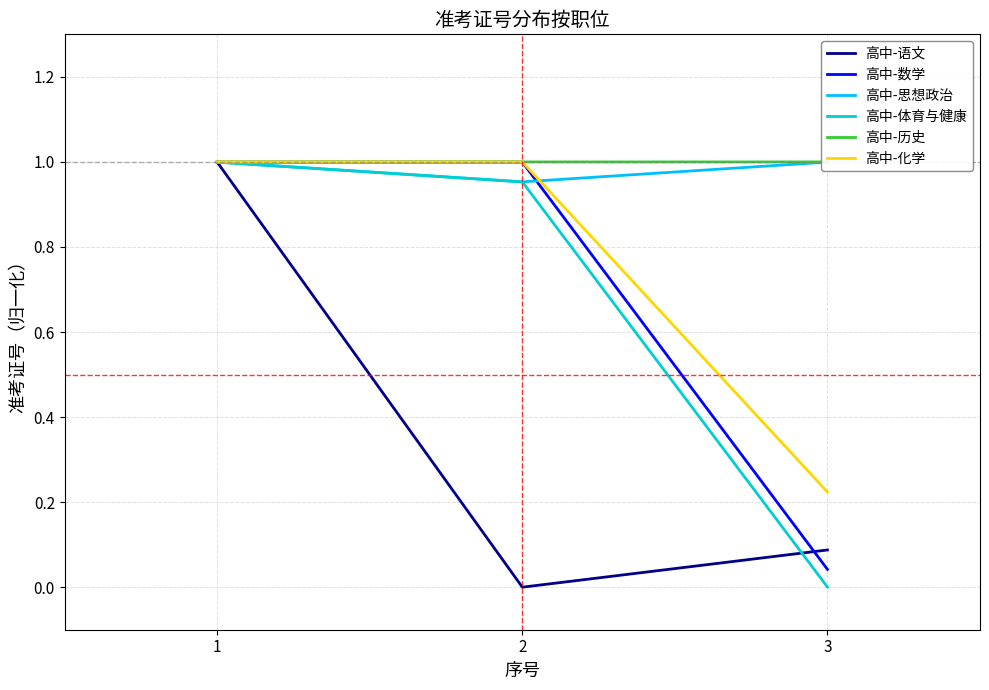

Does the chart display data point markers on the line(s)?

No